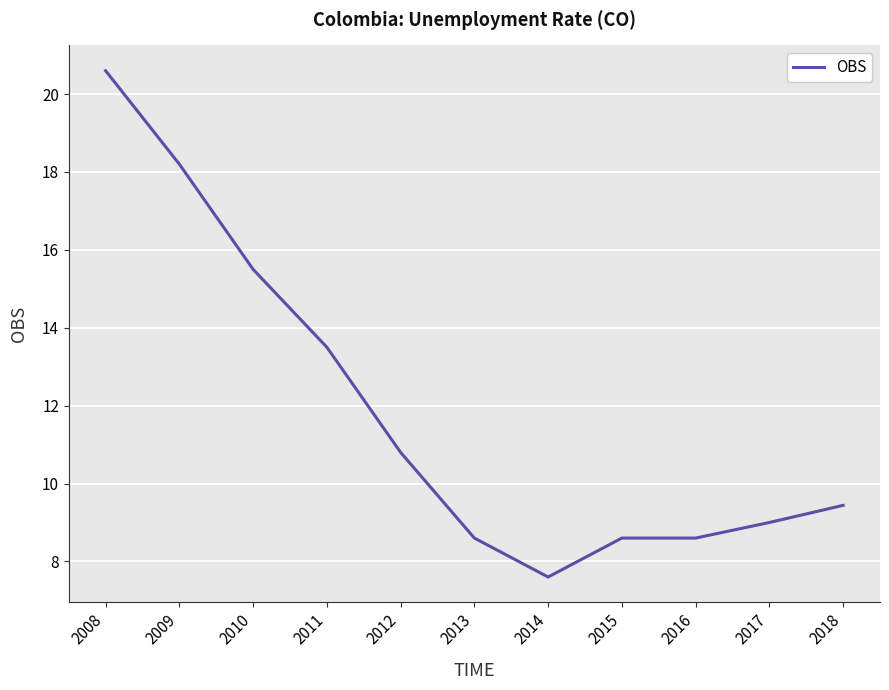

Reading right to left, extract all data points from this chart.

9.4	9.0	8.6	8.6	7.6	8.6	10.8	13.5	15.5	18.2	20.6